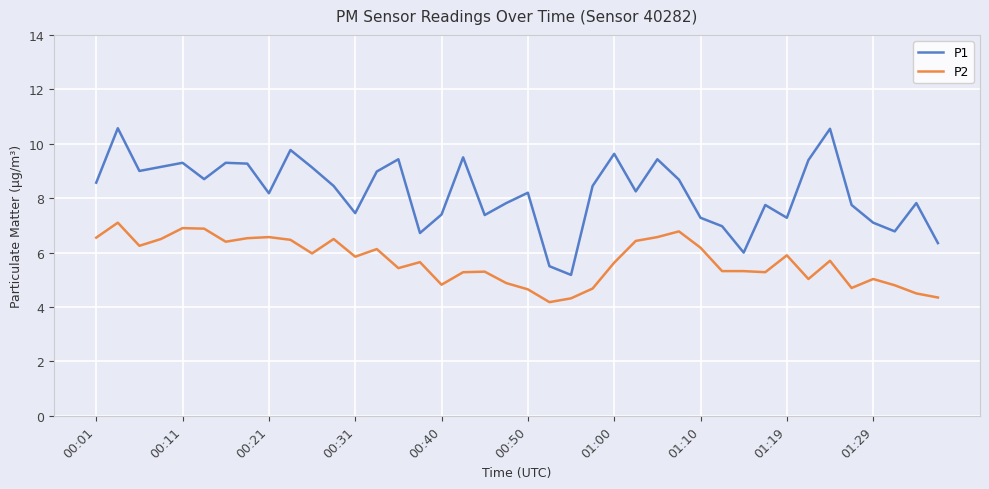

Which series has the largest range (max minus min)?

P1